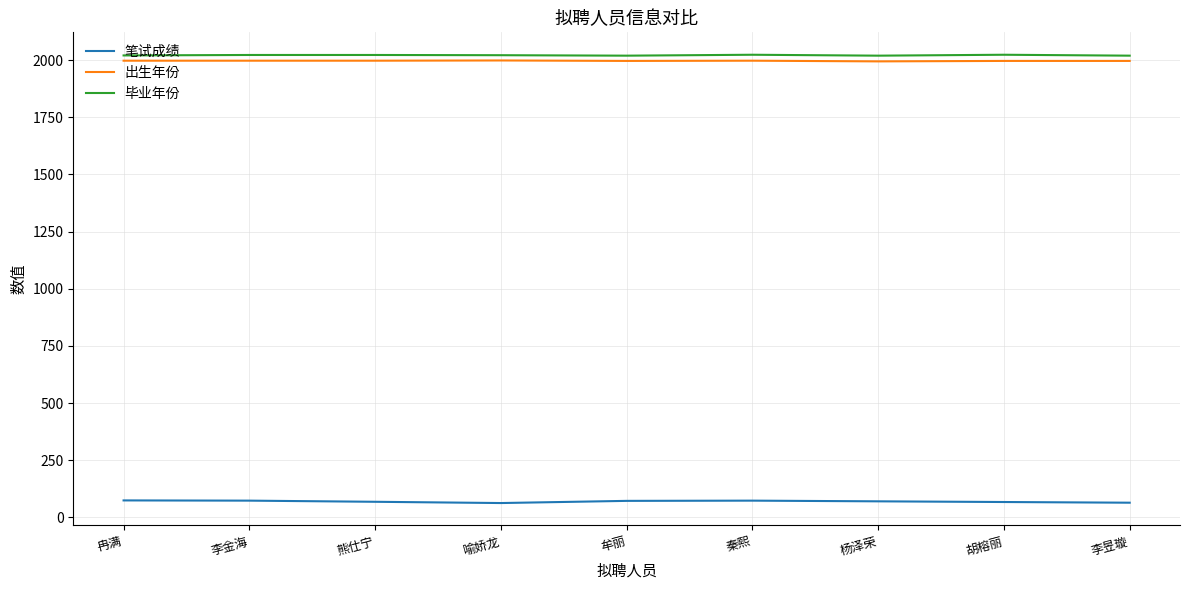

True or false: 毕业年份 and 笔试成绩 cross at least once.

False